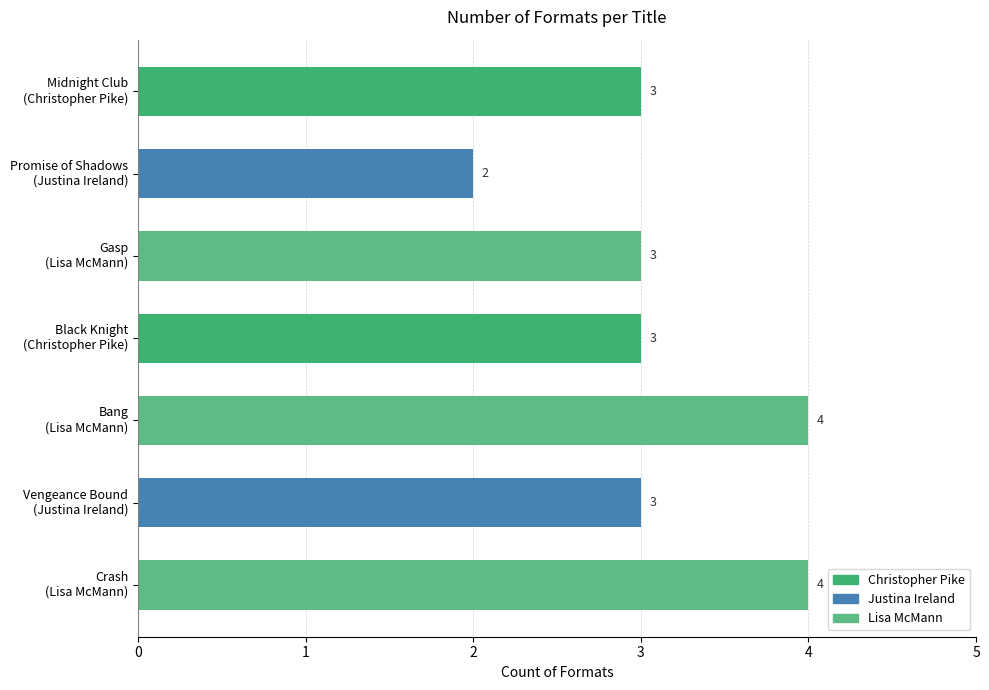

What is the label of the 2nd bar from the left?

Promise of Shadows
(Justina Ireland)